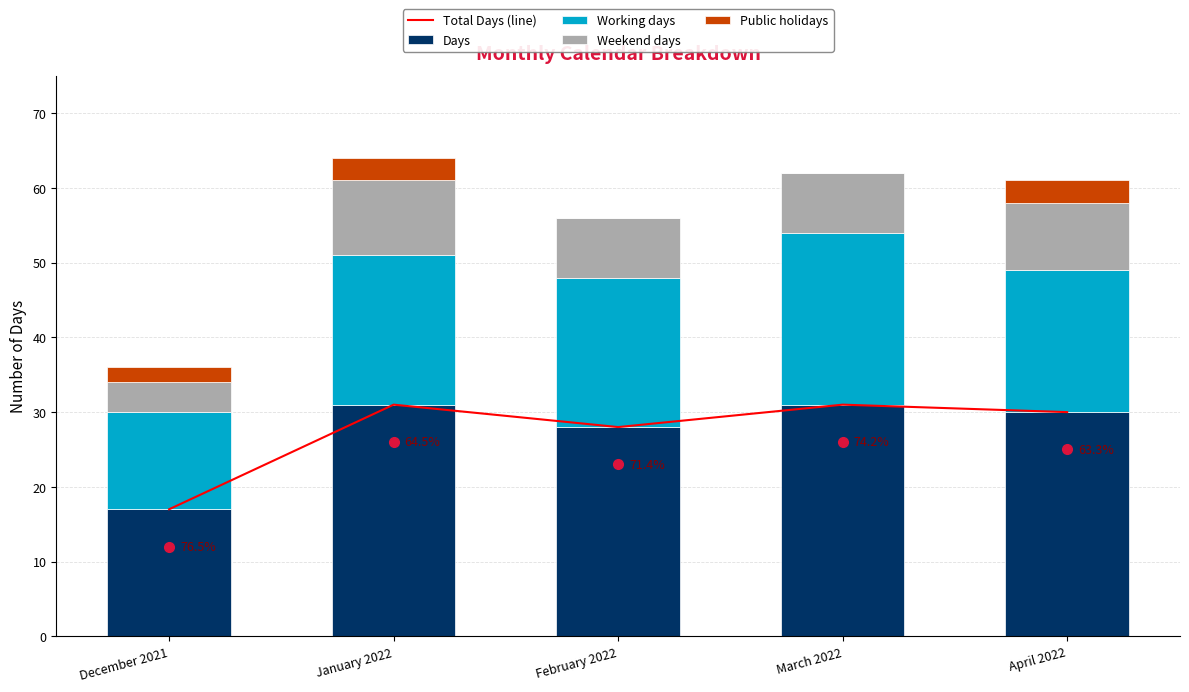

What is the value of the Days bar at the 5th from the left?

30